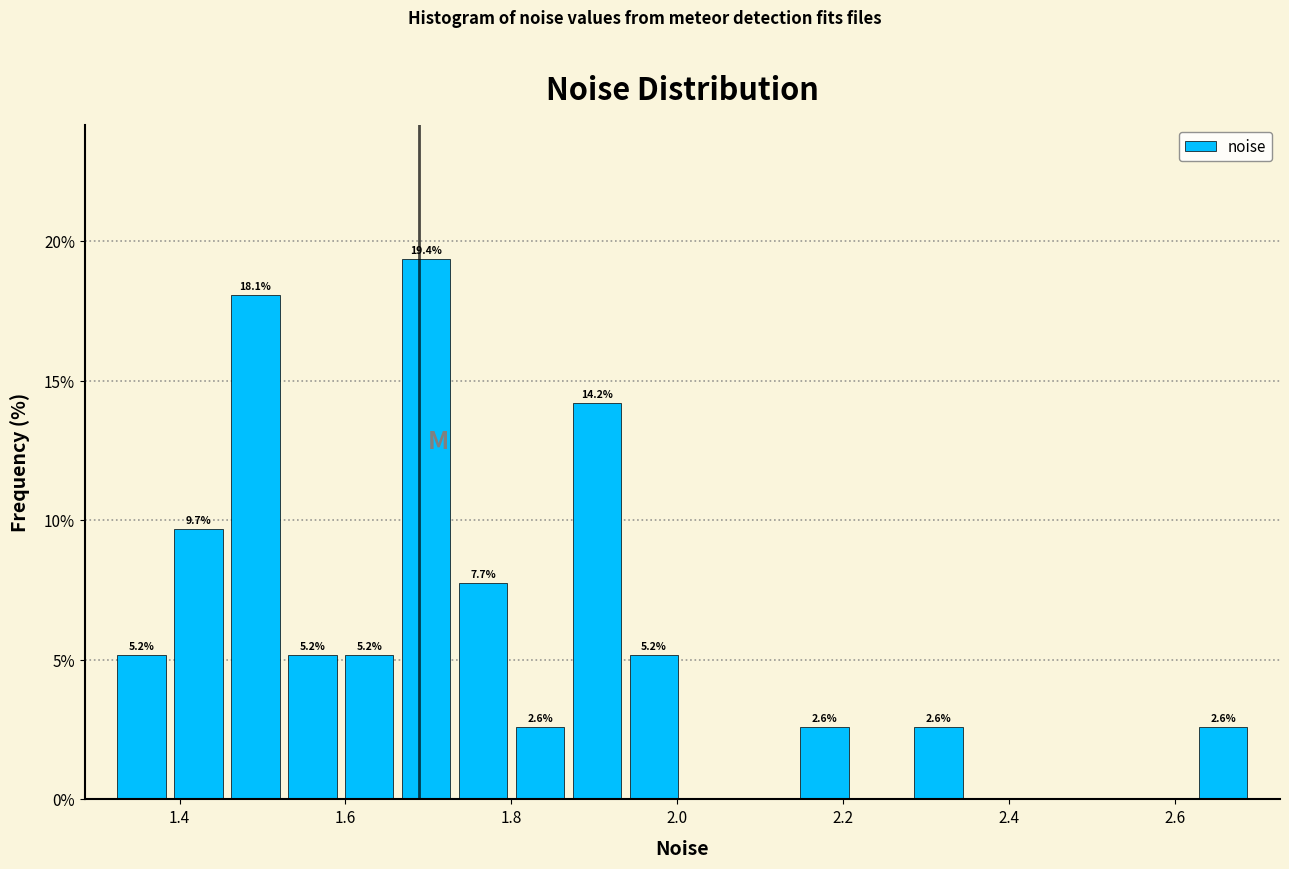

Around what value on the x-axis is the tallest bar? Give the approximate position of its centre, as read against the axis.

1.70